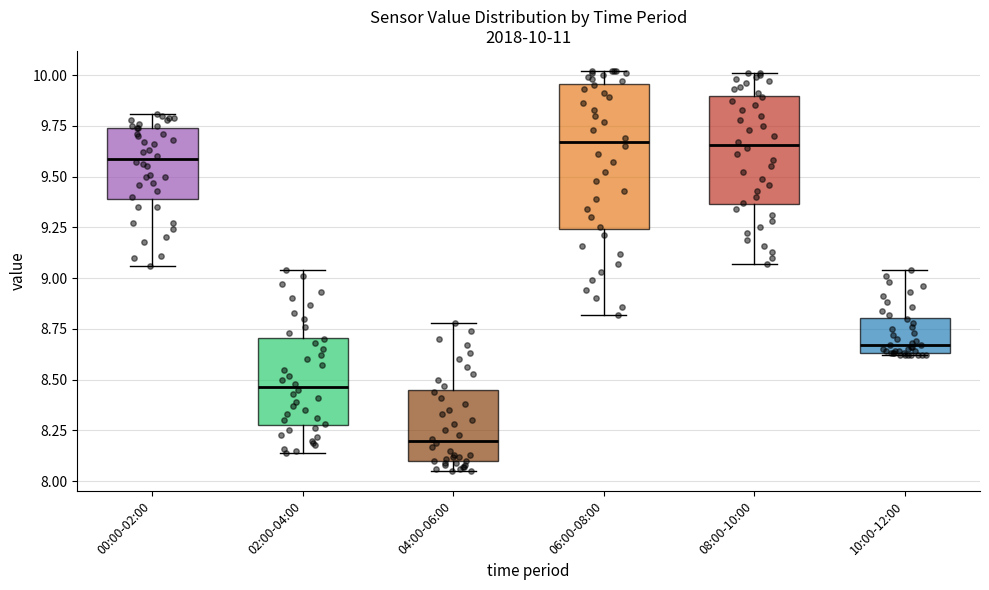

Comparing the boxes themselves (not the whiskers), which one is the tallest?

06:00-08:00